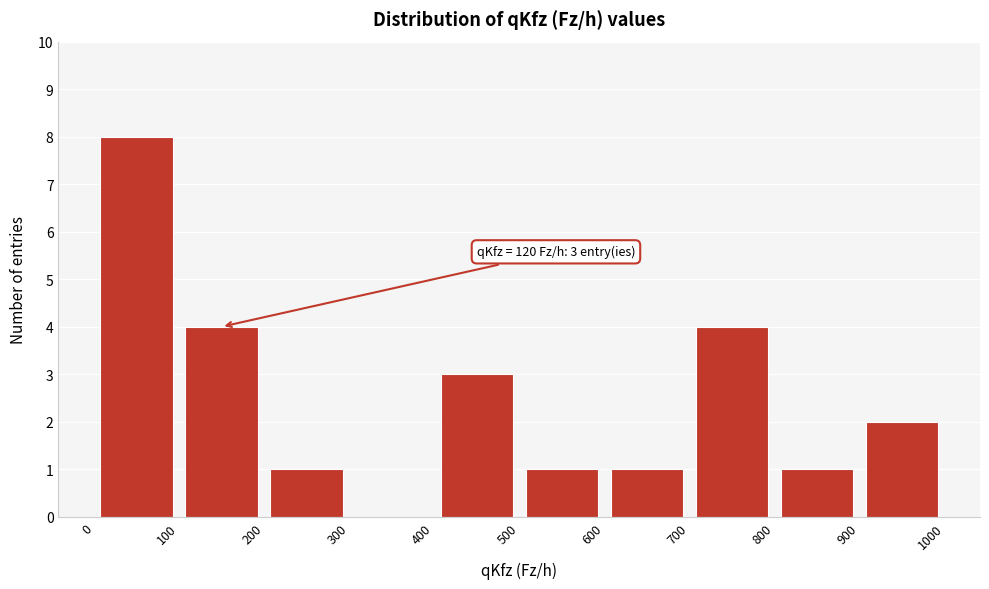

Over which range of the x-axis is the bar tallest?

0 to 100